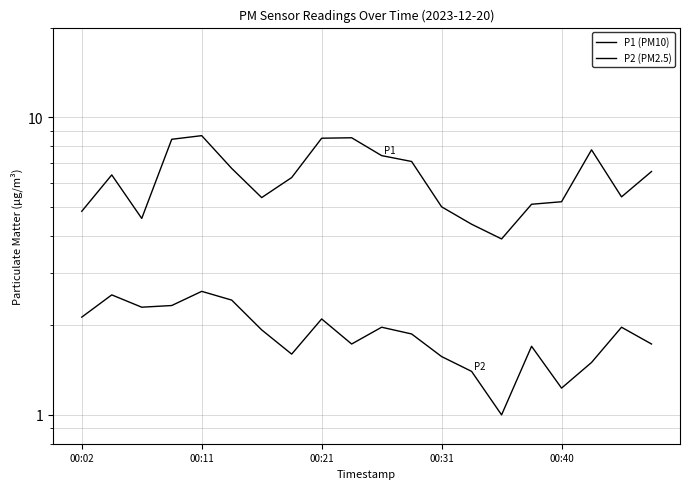

Rank the series by their average value, from highest to lowest.

P1 (PM10), P2 (PM2.5)